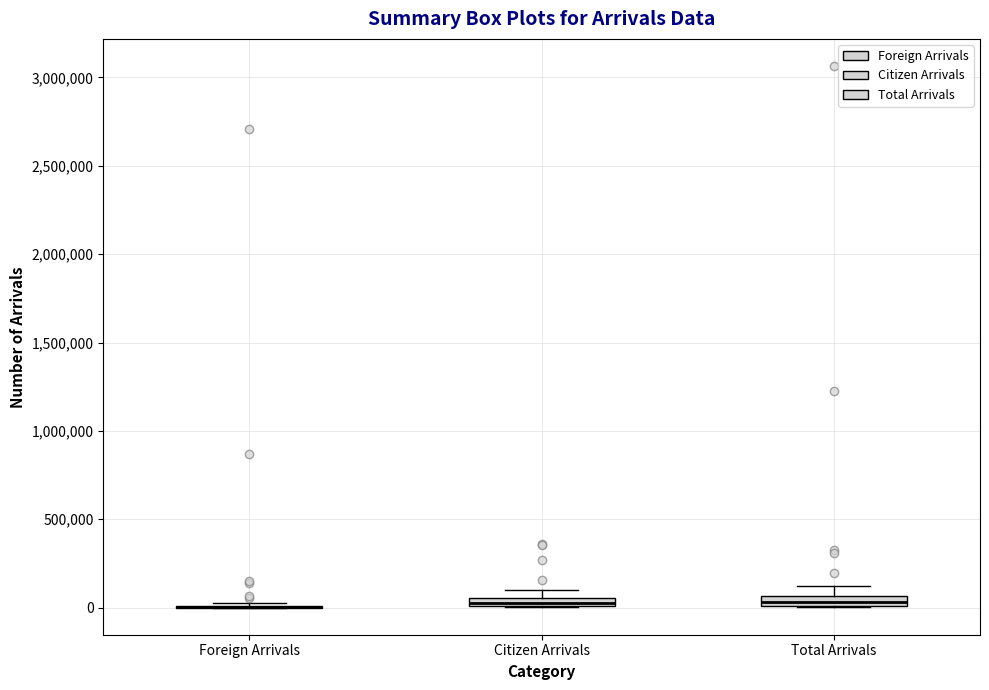

Where is the lower edge of the box for Citizen Arrivals on the y-axis? The values are not printed on the chart, so give them approximately, as read against the axis.

0